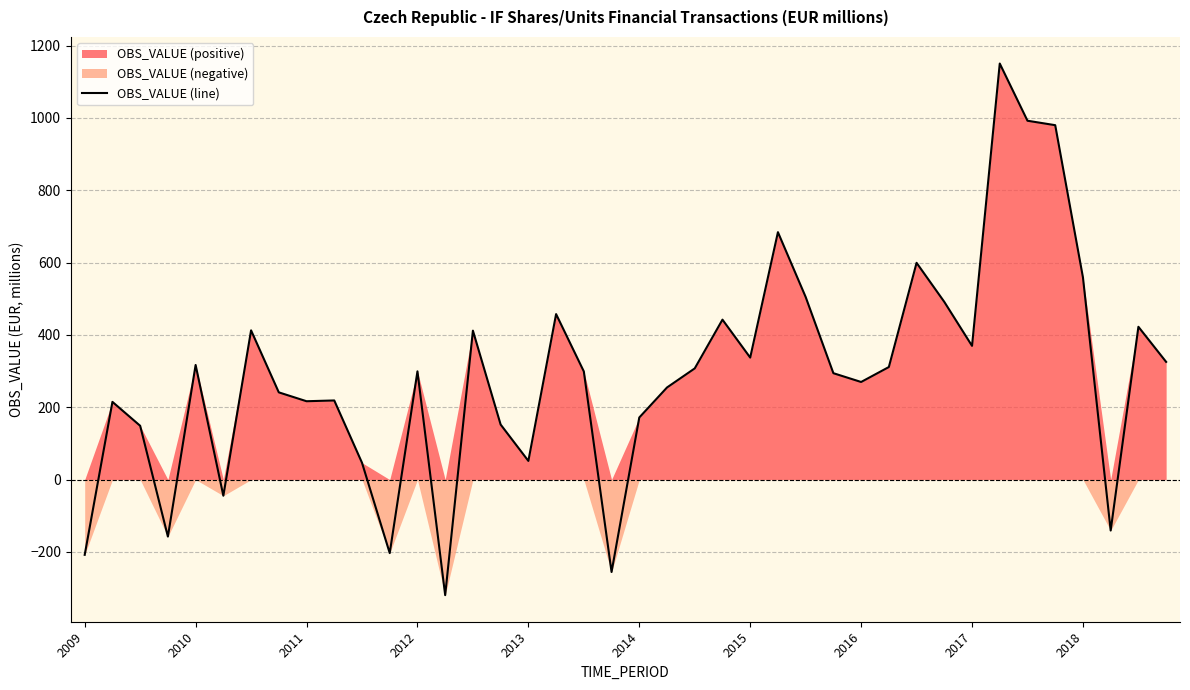

What is the ratio of the value at 23 to the value at 15?

2.9